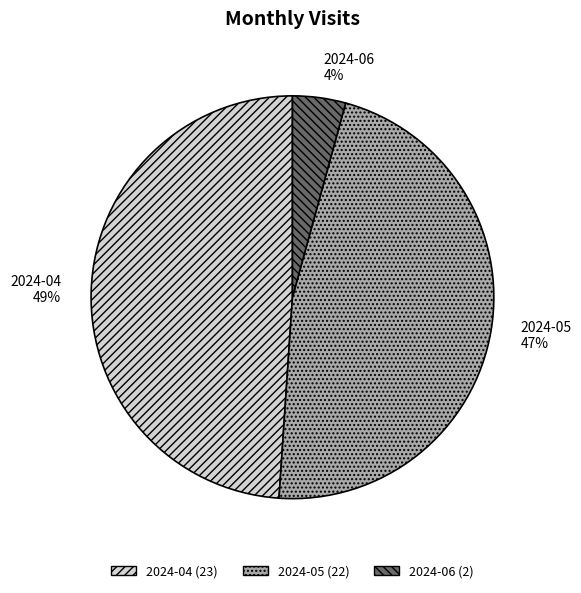

The 2024-05 slice represents 33% of the pie. True or false?

False